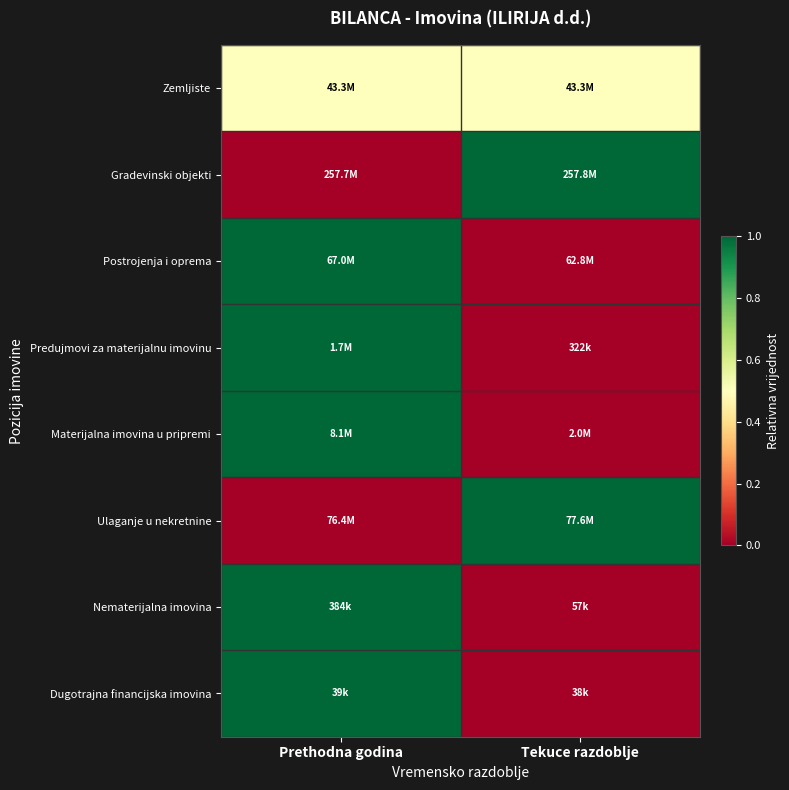

What is the total value across all series at Prethodna godina?

5.5